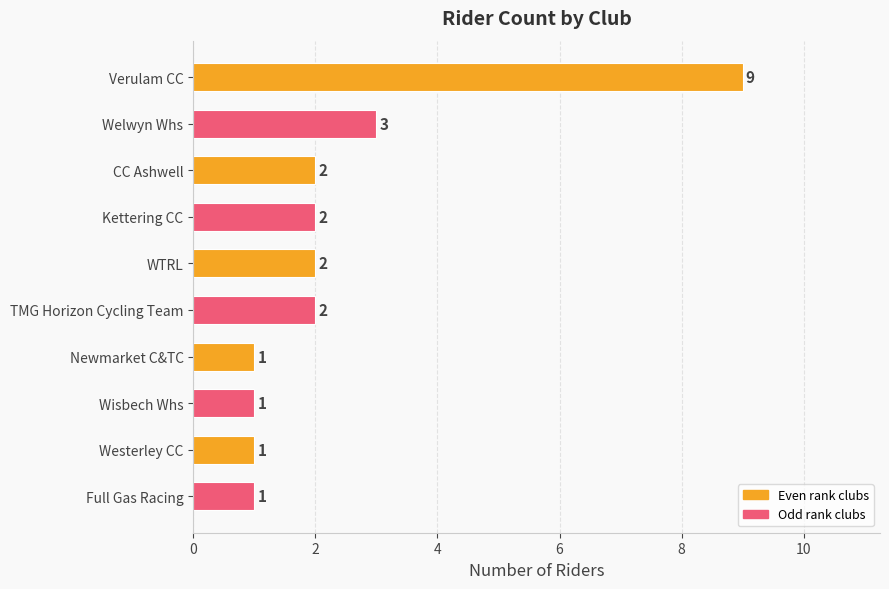

Count the values in the range 1 to 2.

8